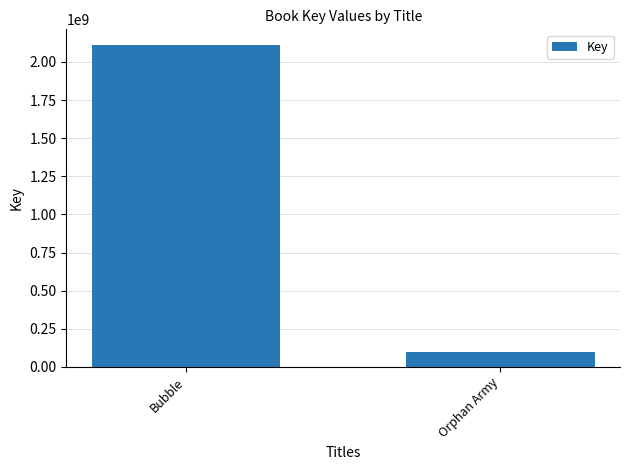

The chart shows a value of 2108576140 at Bubble. True or false?

True